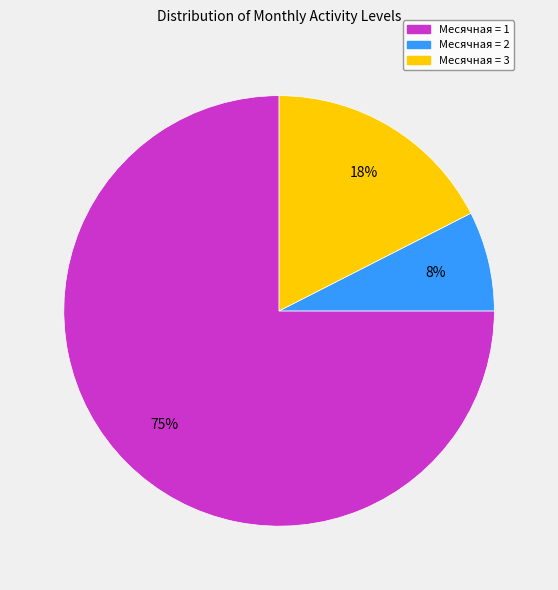

Is the sum of Месячная = 1 and Месячная = 2 greater than half?

Yes